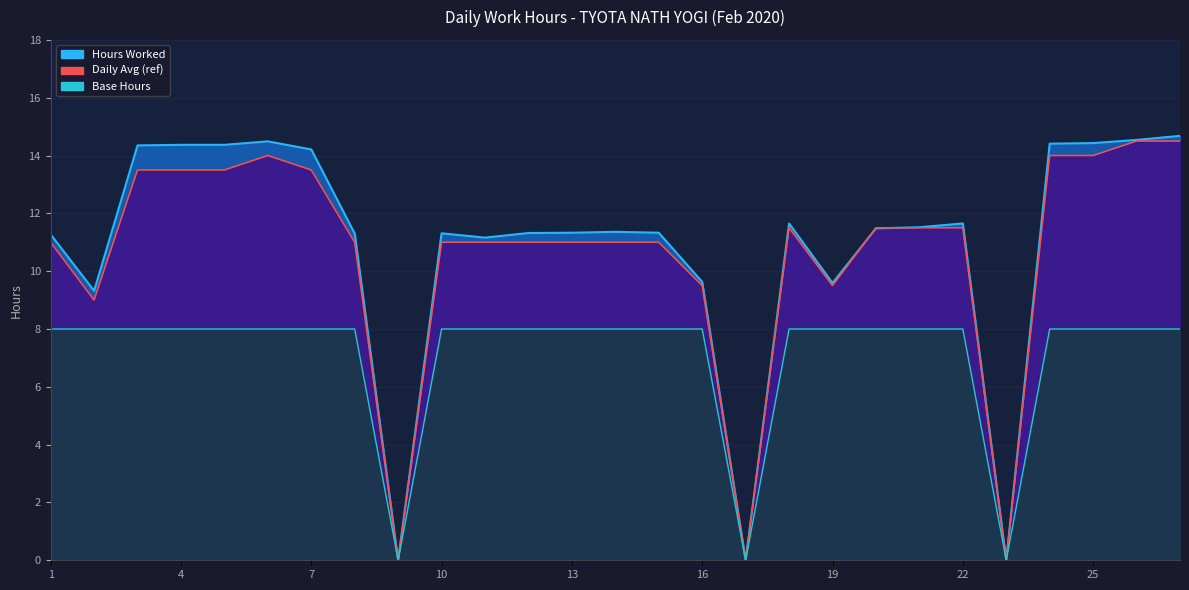

Which series has the largest total across all categories?

Hours Worked